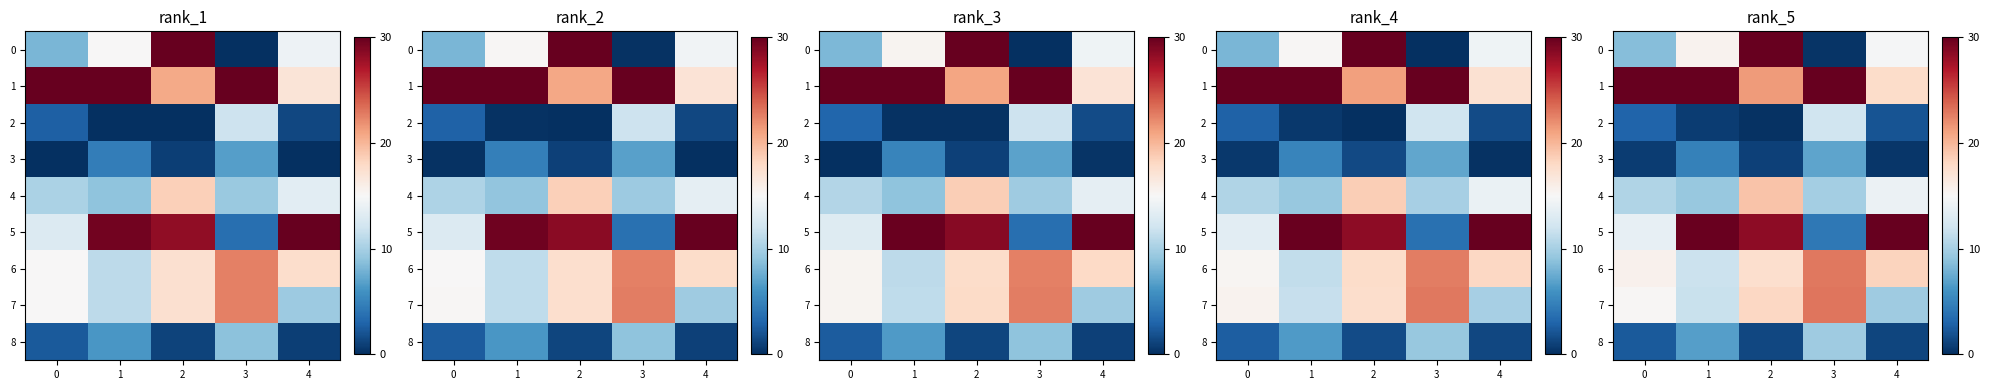

What is the difference between the second highest and second lowest values in the row_6 series?

2.7